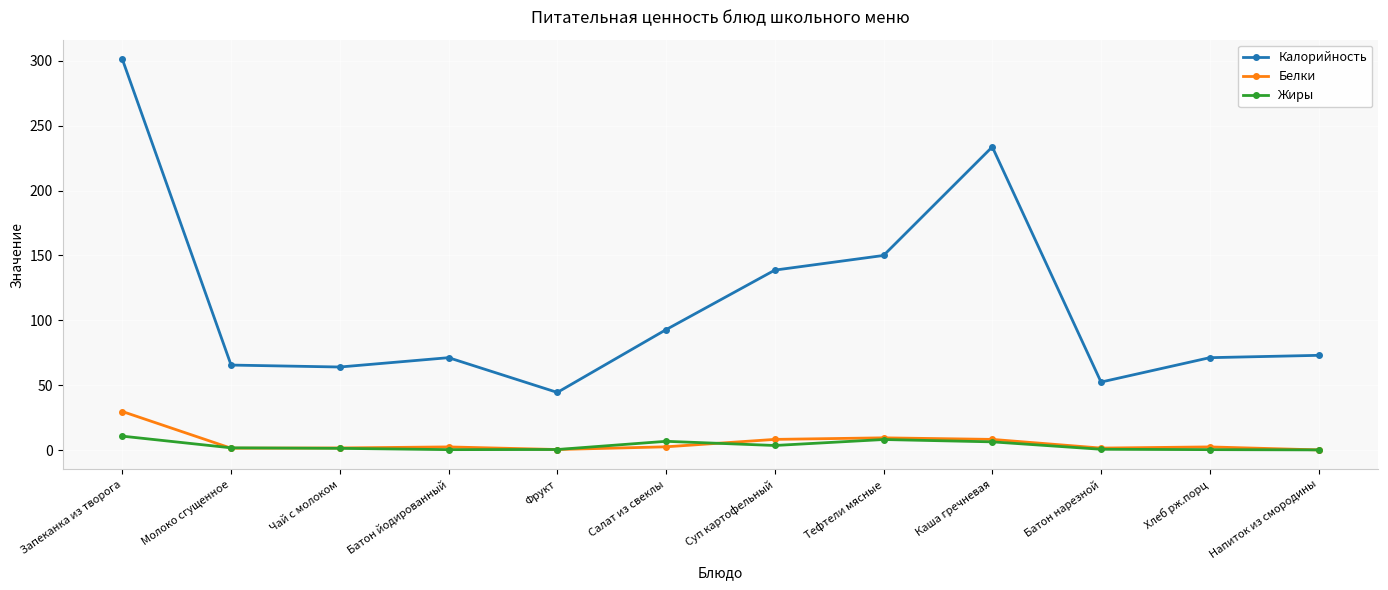

Which series has the largest range (max minus min)?

Калорийность